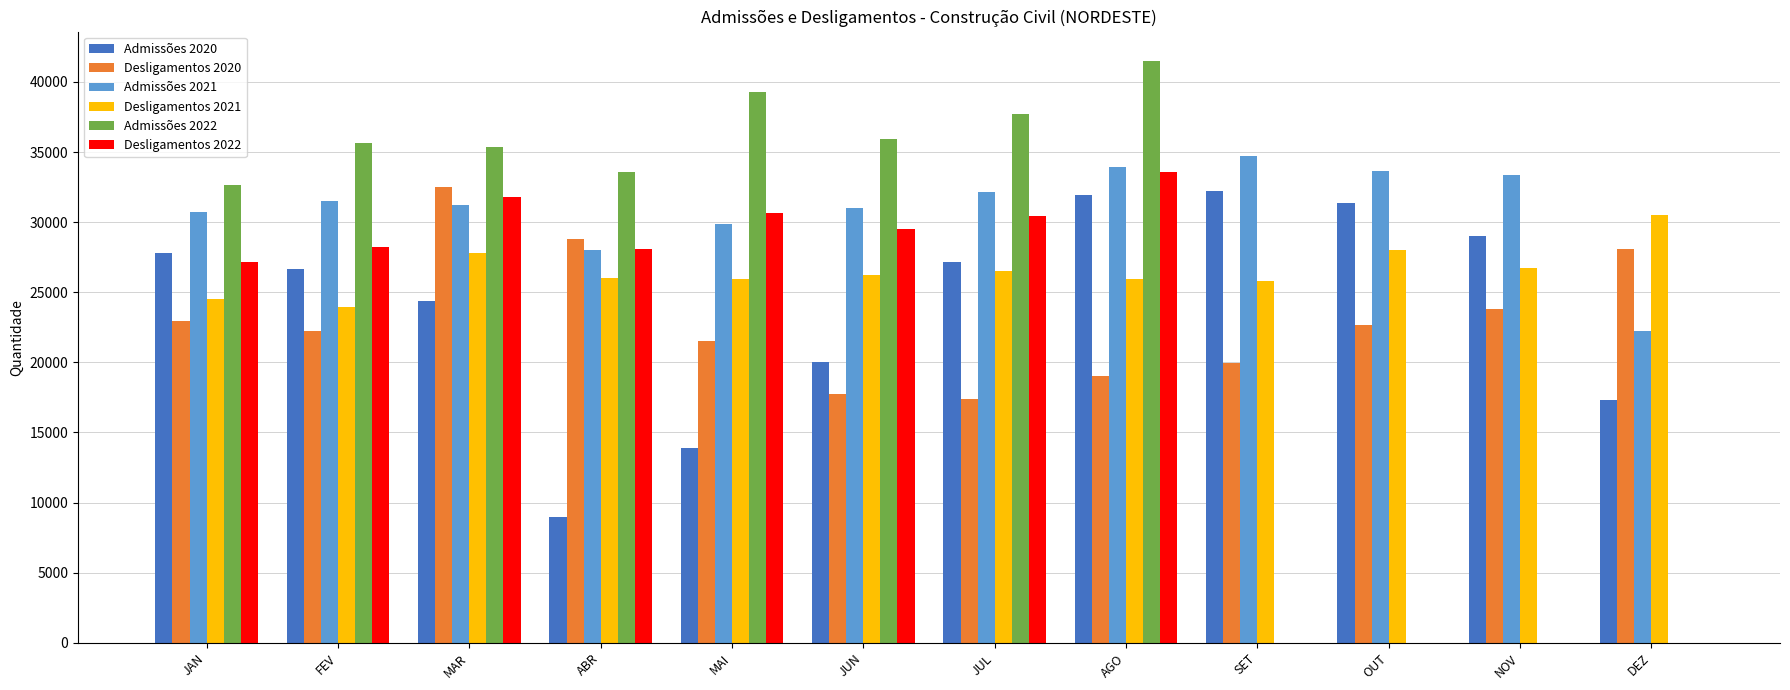

The value of Desligamentos 2021 at JUL is 36935. True or false?

False